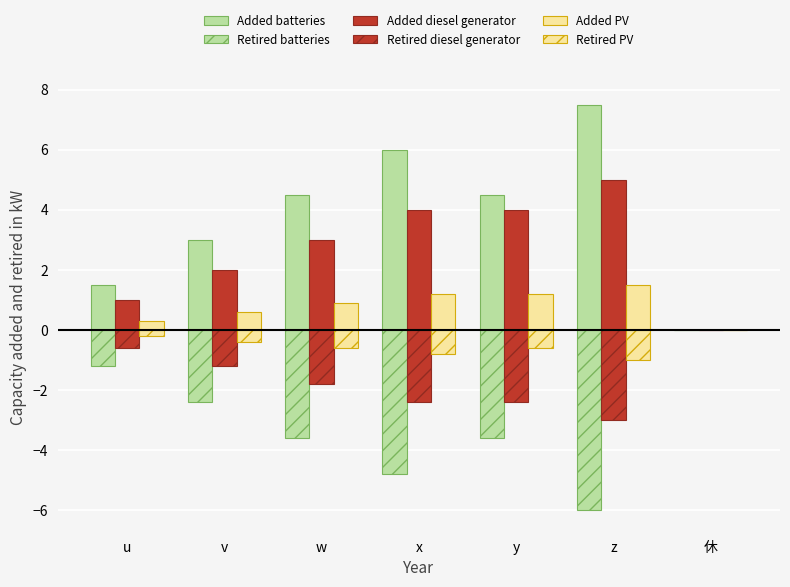

Are the bars grouped side by side (vs. stacked)?

Yes